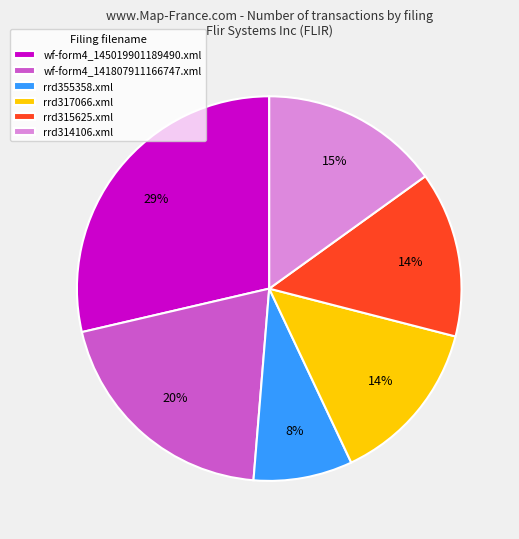

Is it true that wf-form4_141807911166747.xml is 10% of the pie?

False